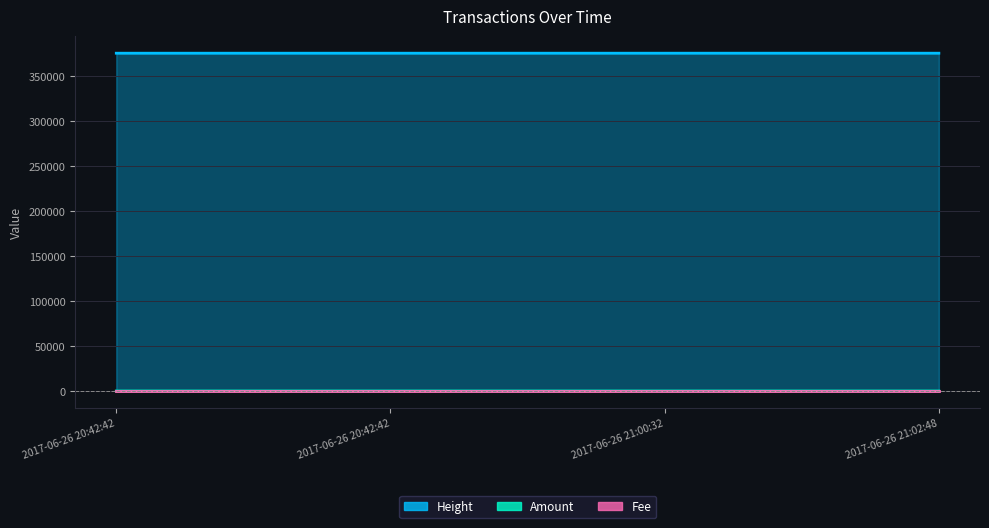

Count the number of categories in the chart.

4